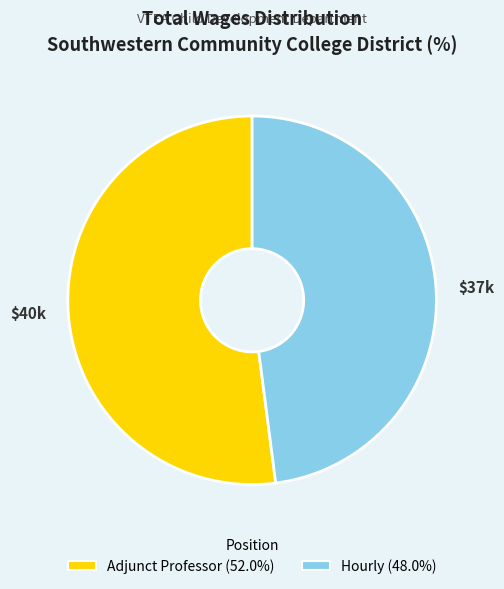

What is the ratio of the value at Hourly to the value at Adjunct Professor?

0.9